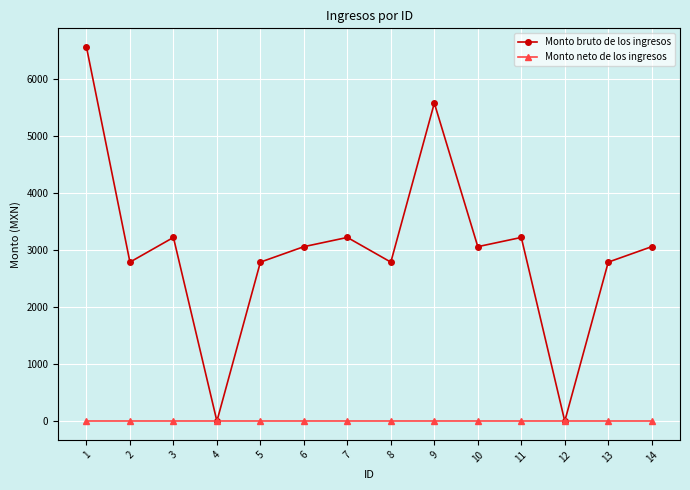

What is the difference between the maximum and minimum values in the Monto bruto de los ingresos series?

6567.0